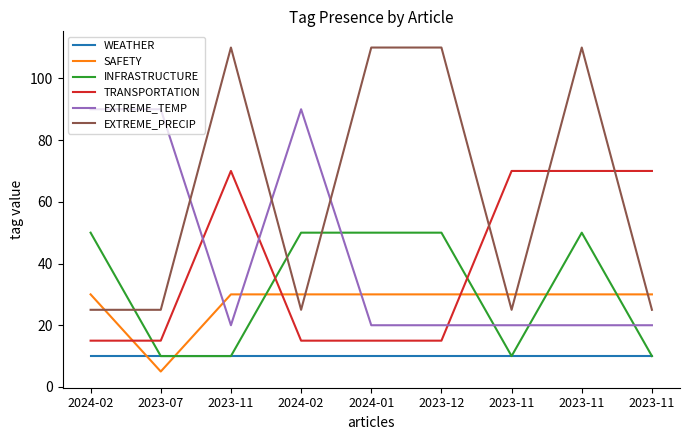

Where is the first local minimum for EXTREME_TEMP?

2023-11